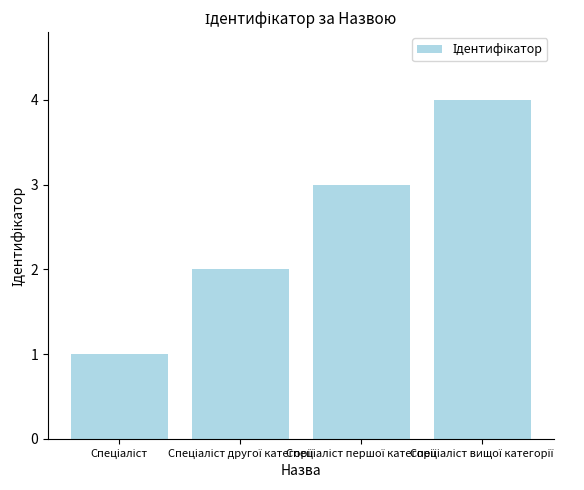

What is the sum of all values?

10